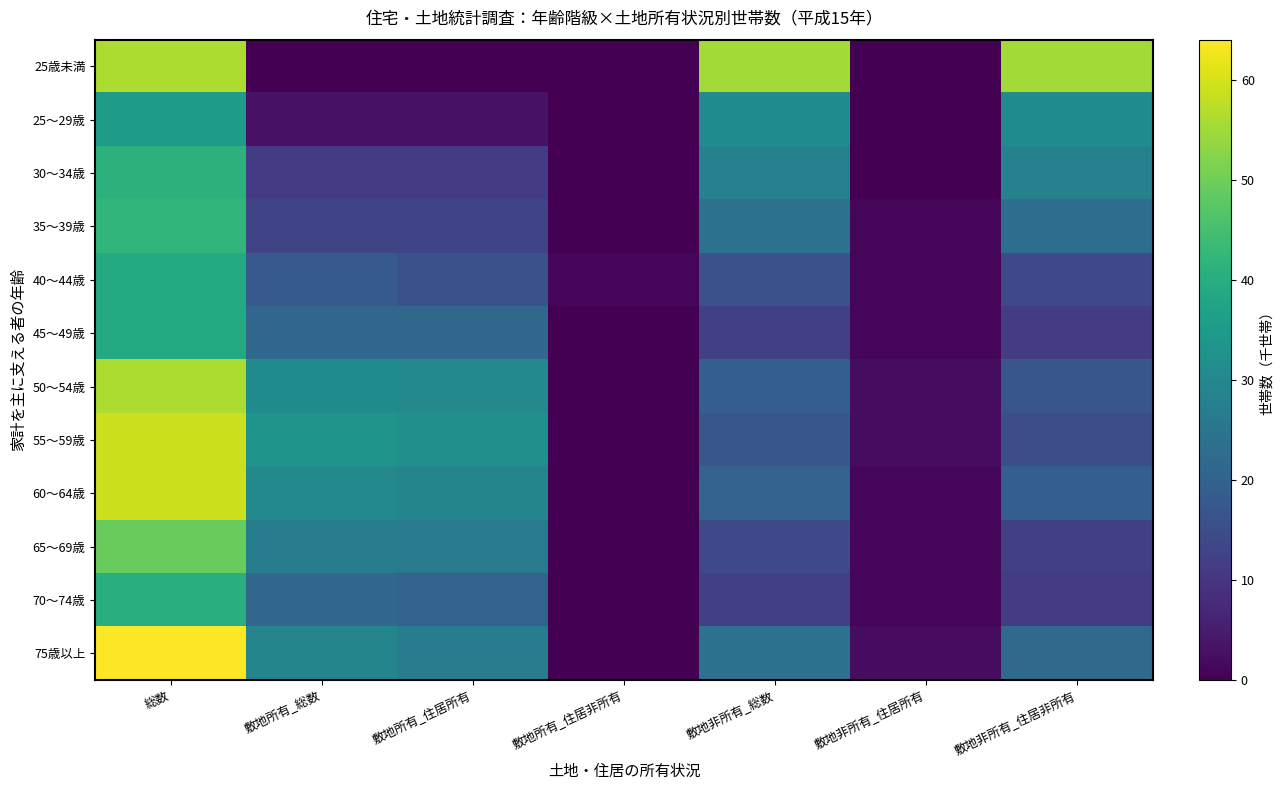

What is the difference between the highest and lowest values at 敷地非所有_総数?

43